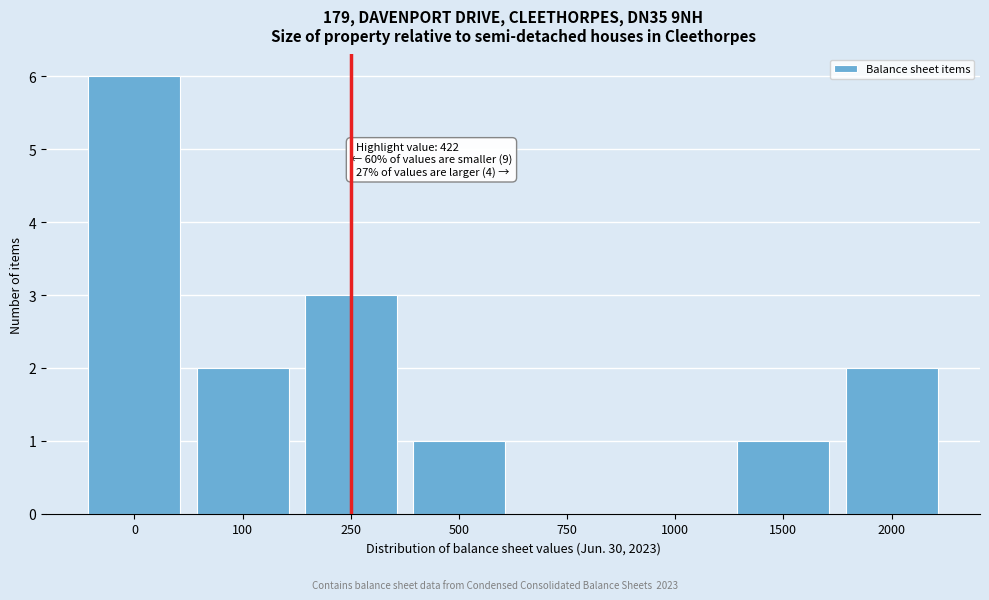

Reading left to right, extract all data points from this chart.

0=6	100=2	250=3	500=1	750=0	1000=0	1500=1	2000=2